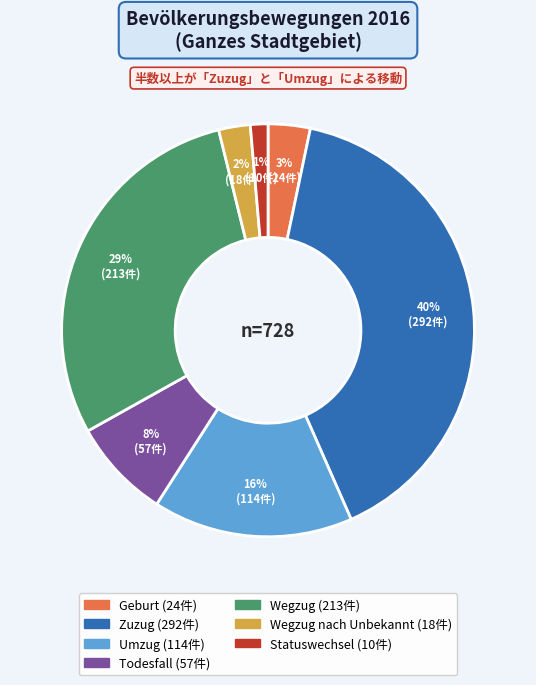

To the nearest percent, what is the difference between the largest and smallest slice percentages?

39%